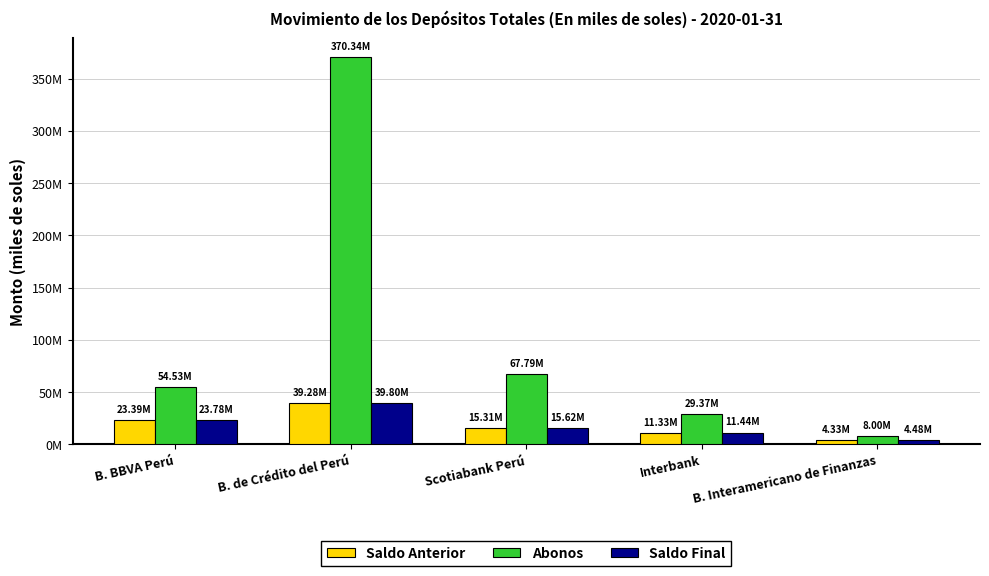

Does the chart contain any negative values?

No